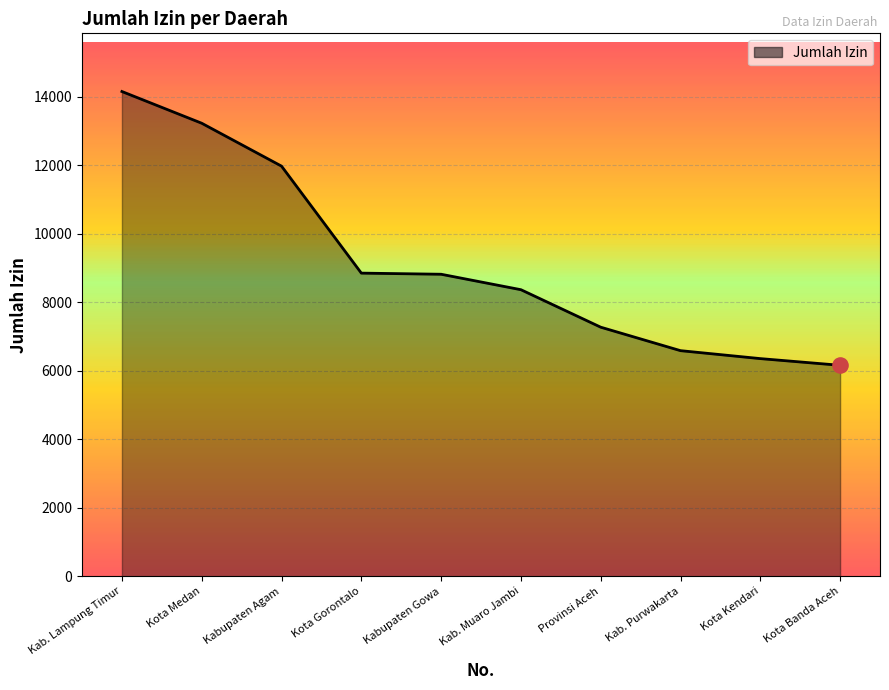

What is the change in value from Kabupaten Gowa to Kab. Muaro Jambi?

-451